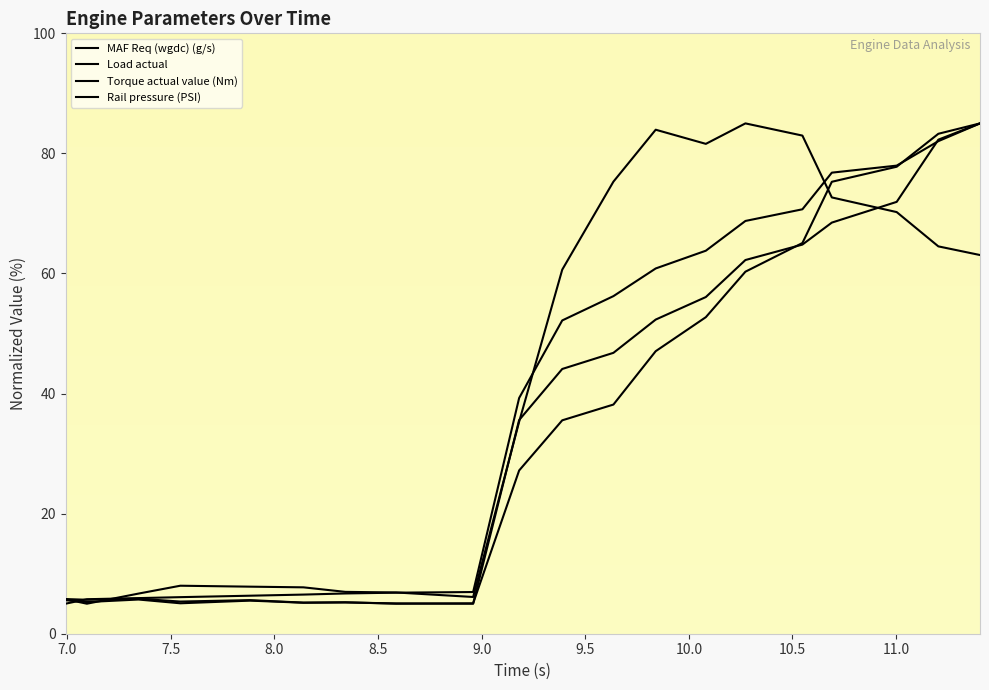

At how many categories does at least one series exceed 40?

10